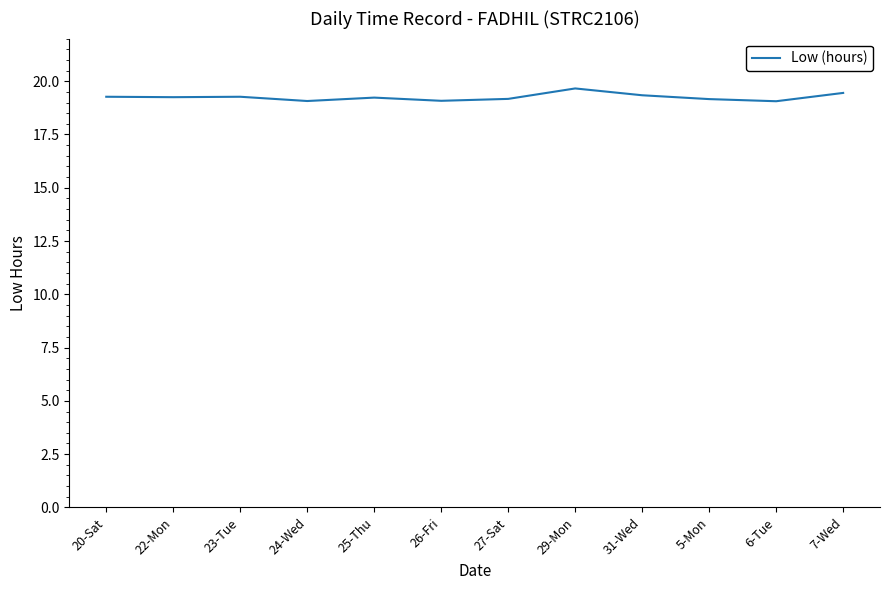

How many distinct data groups are displayed?

1